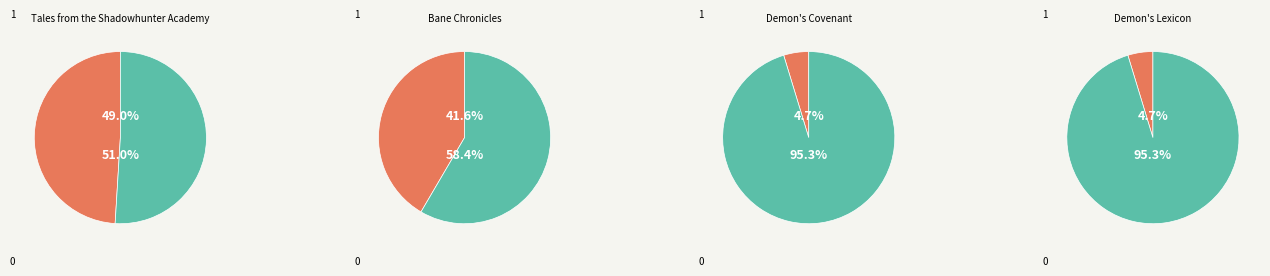

Approximately how many times larger is the value at Demon's Lexicon compared to Bane Chronicles?

0.1